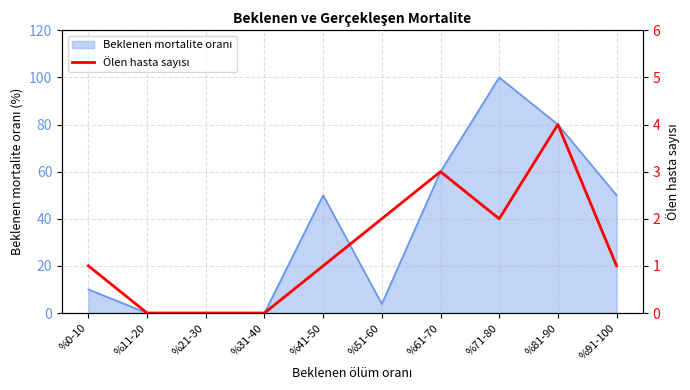

Reading left to right, what are all the values shown in this chart?

%0-10=1	%11-20=0	%21-30=0	%31-40=0	%41-50=1	%51-60=2	%61-70=3	%71-80=2	%81-90=4	%91-100=1